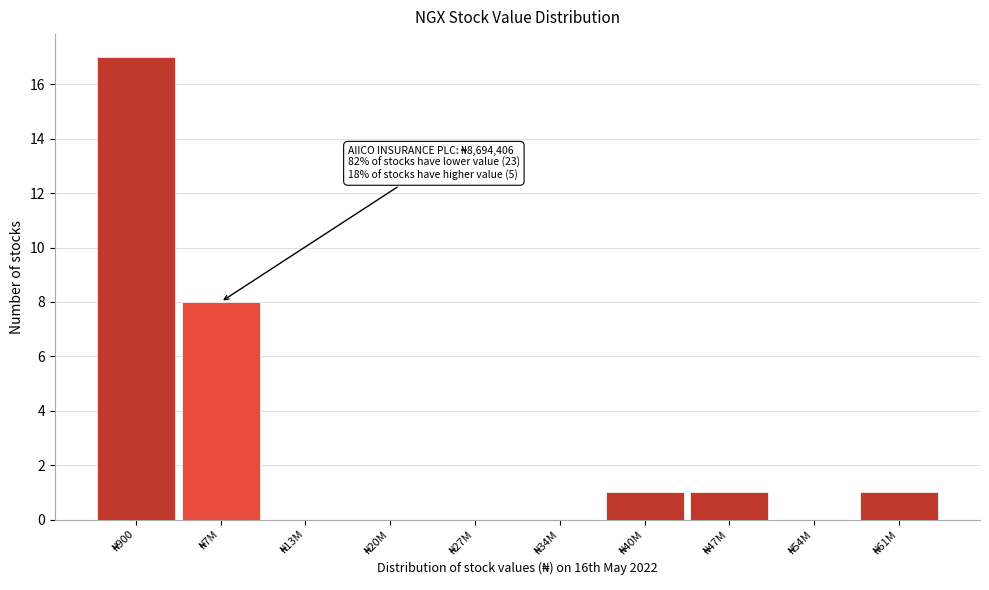

What is the maximum value shown in the chart?

17